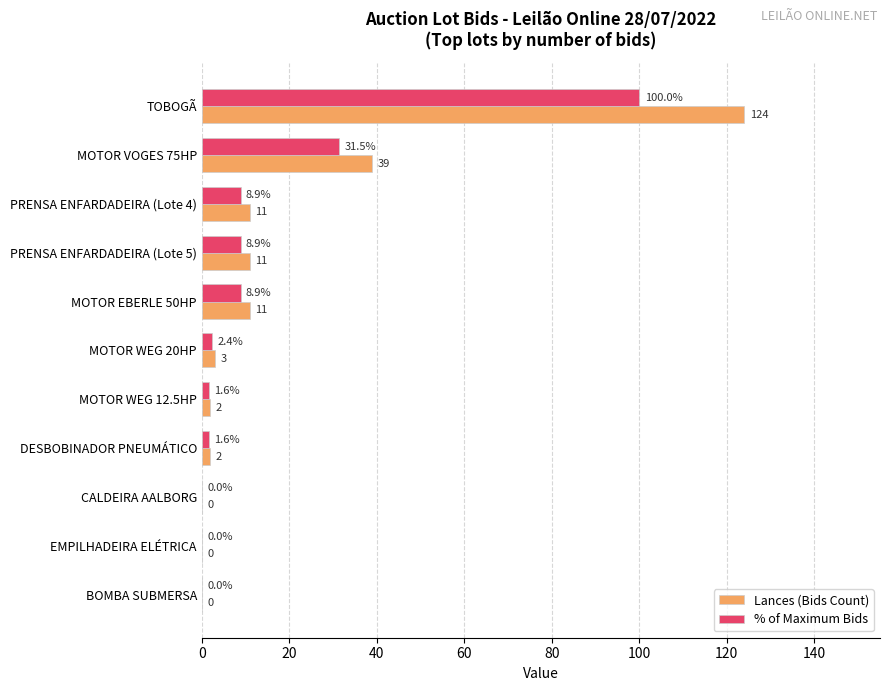

The % of Maximum Bids series shows 1.9 at PRENSA ENFARDADEIRA (Lote 4). True or false?

False